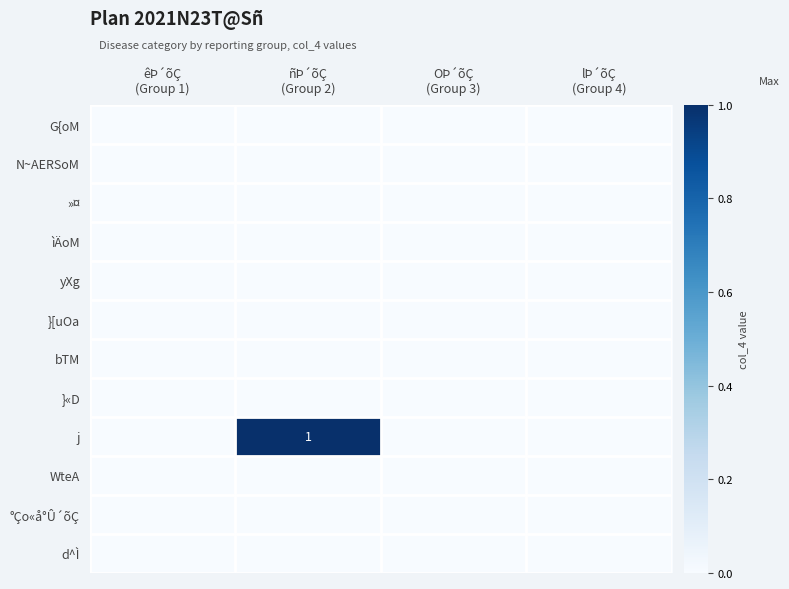

How many distinct data groups are displayed?

12